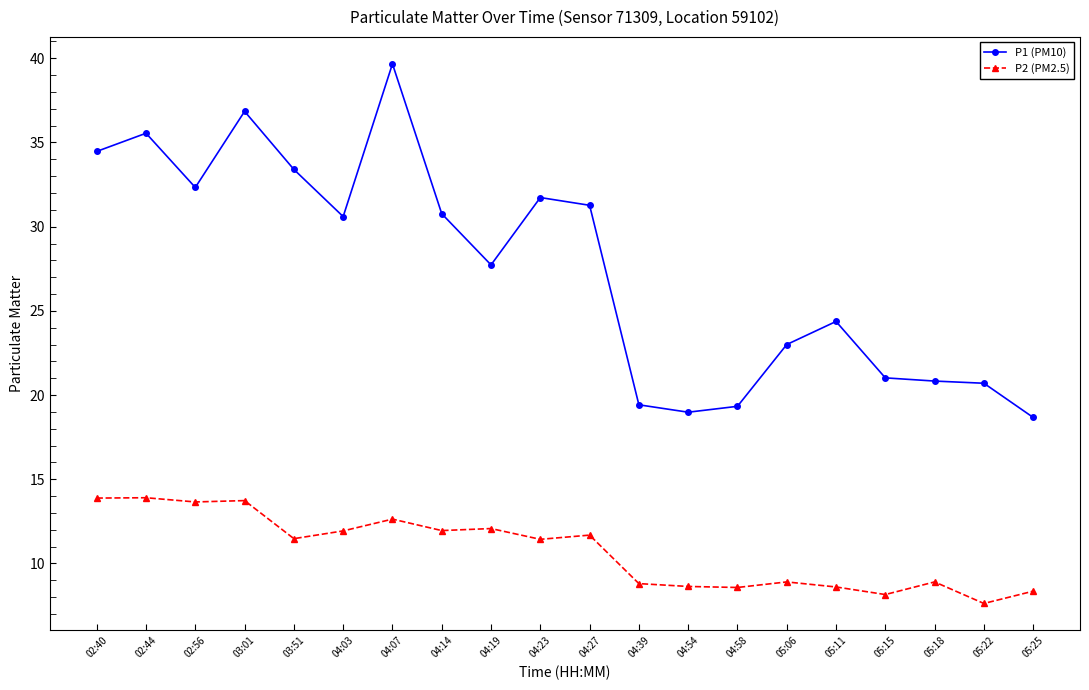

True or false: P2 (PM2.5) and P1 (PM10) cross at least once.

False